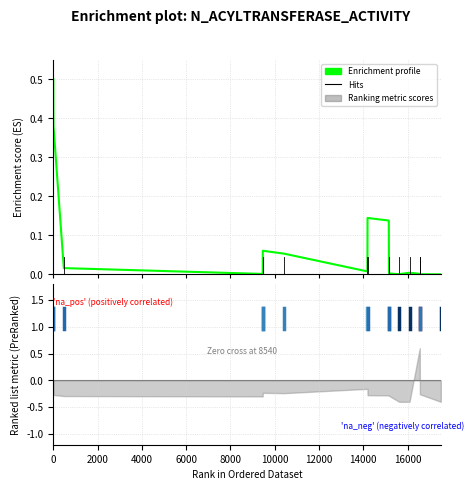

What is the greatest value displayed?

0.5